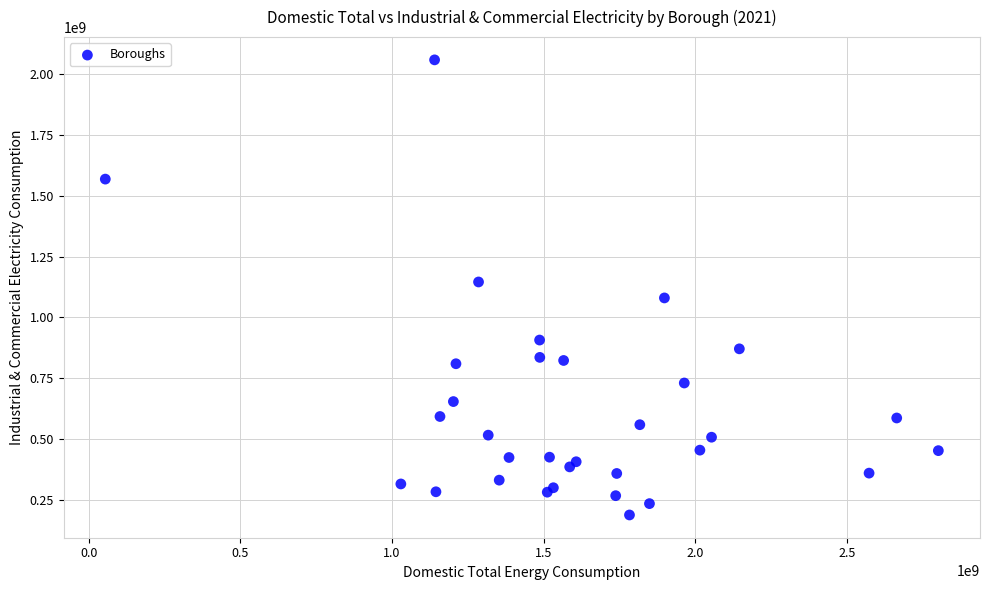

What Y value in the scatter plot is closest to 1123246929?

1145621519.4